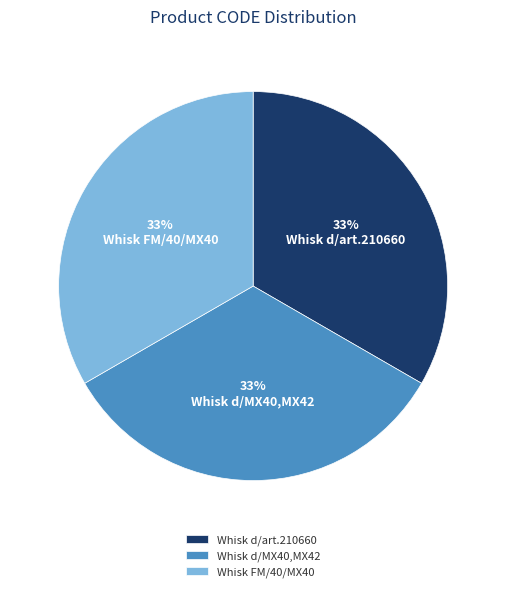

Is Whisk d/art.210660 the majority of the pie?

No